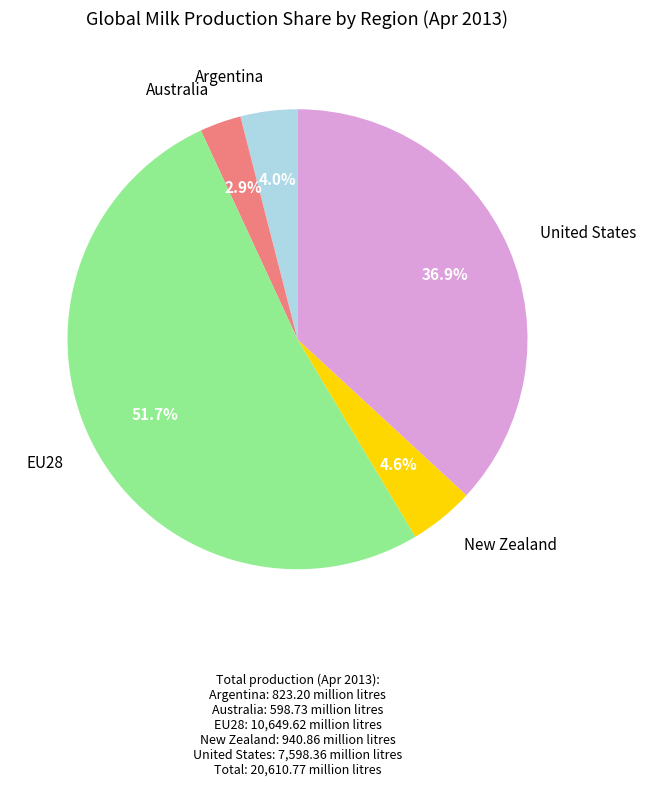

Between United States and EU28, which is larger?

EU28